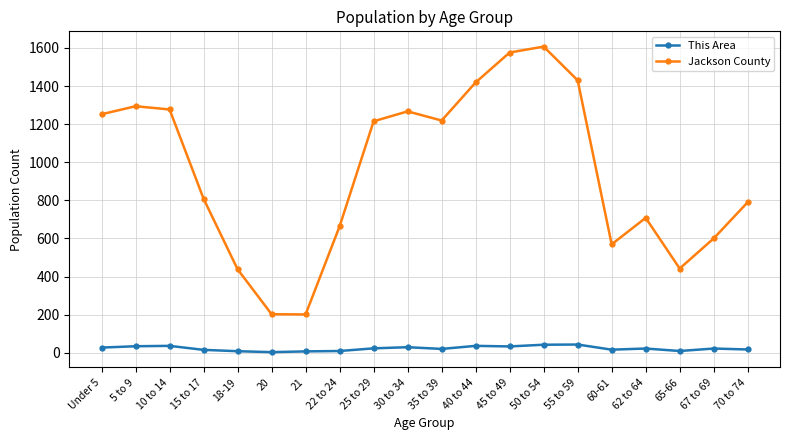

At which category is the sum across all series the highest?

50 to 54